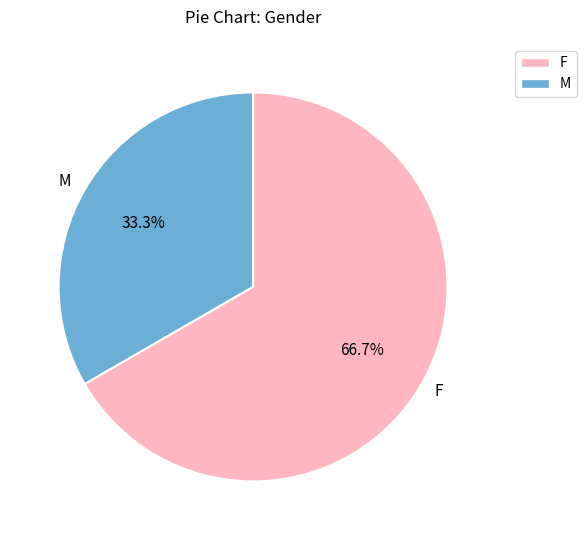

Rank the categories by value from lowest to highest.

M, F